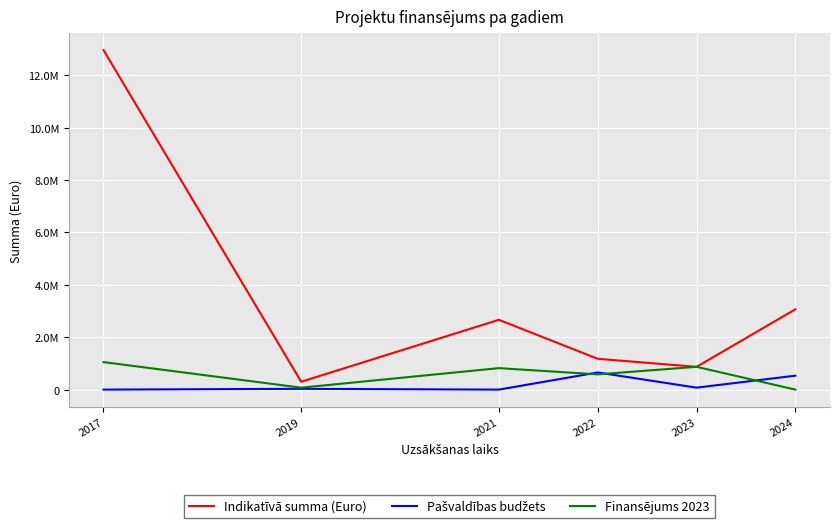

At which label does Pašvaldības budžets reach its minimum?

2017